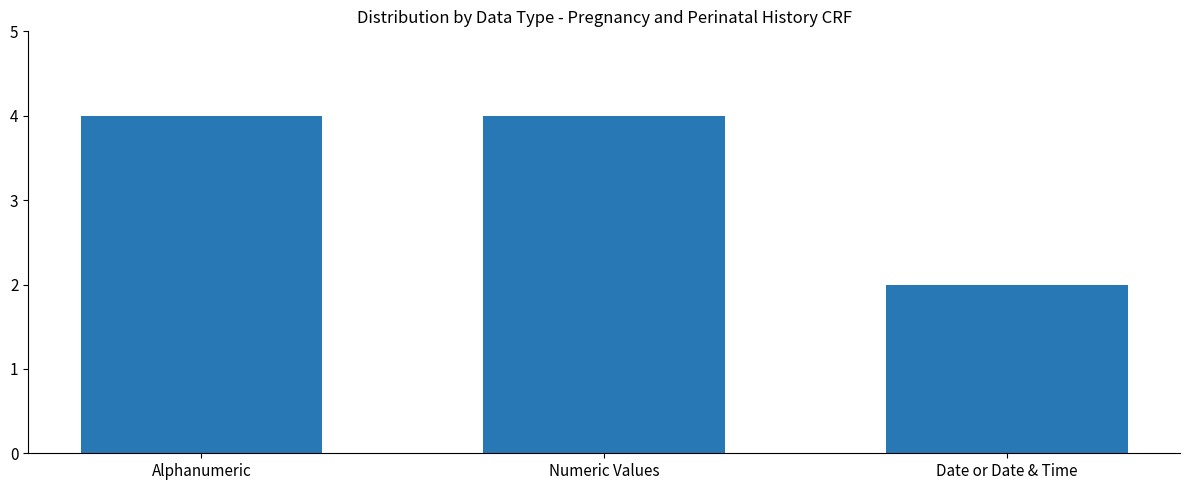

The chart shows a value of 4 at Numeric Values. True or false?

True